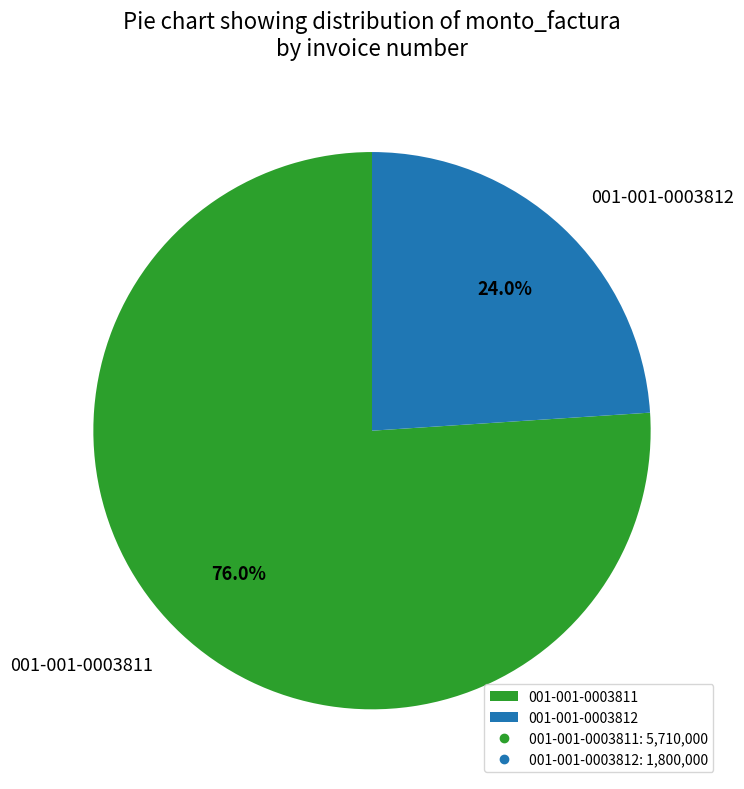

To the nearest percent, what is the average slice percentage?

50%